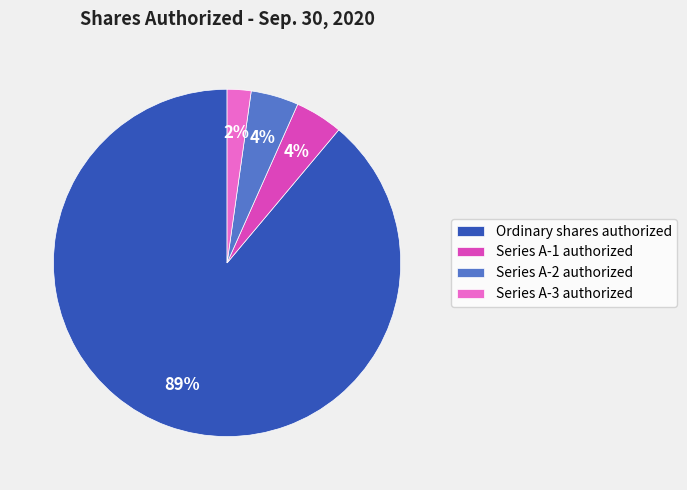

Which slice is the smallest?

Series A-3 authorized